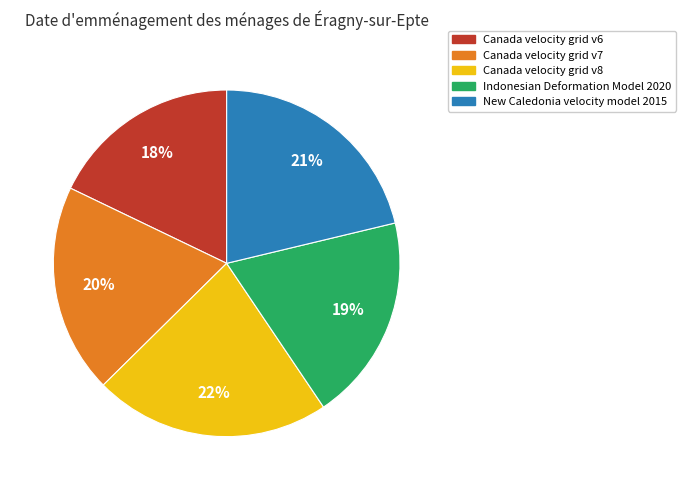

To the nearest percent, what is the average slice percentage?

20%